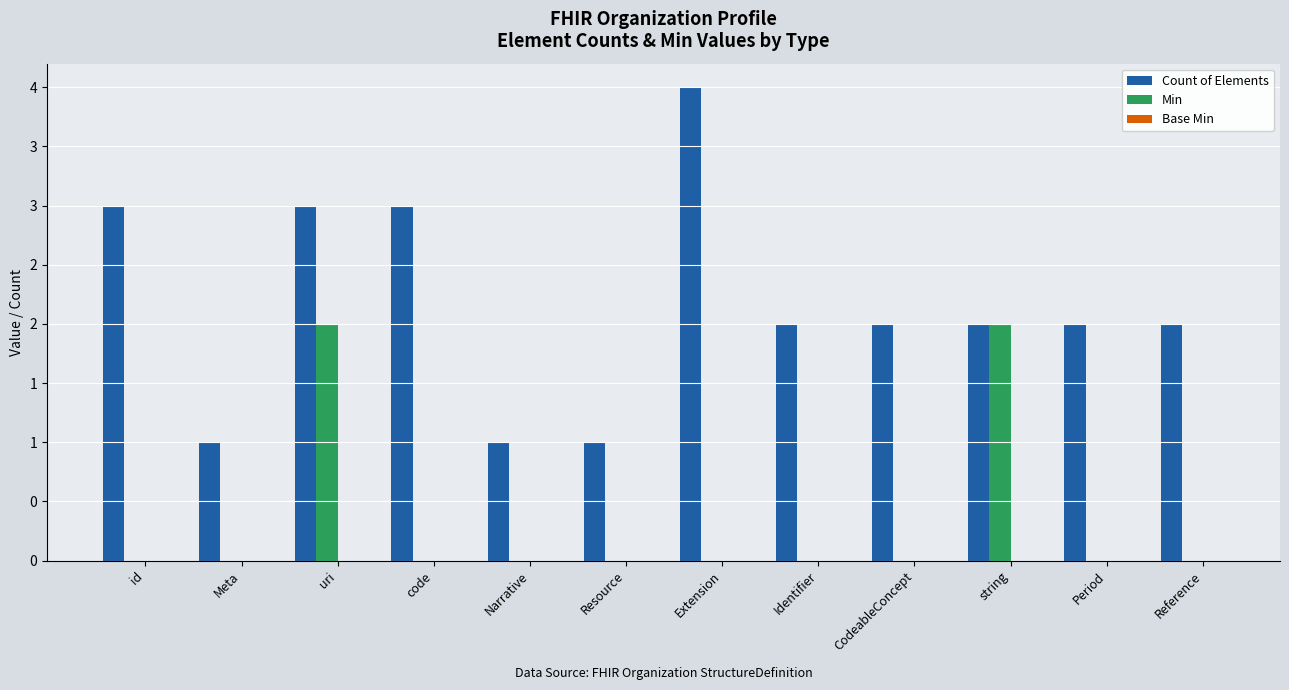

Are the bars horizontal?

No